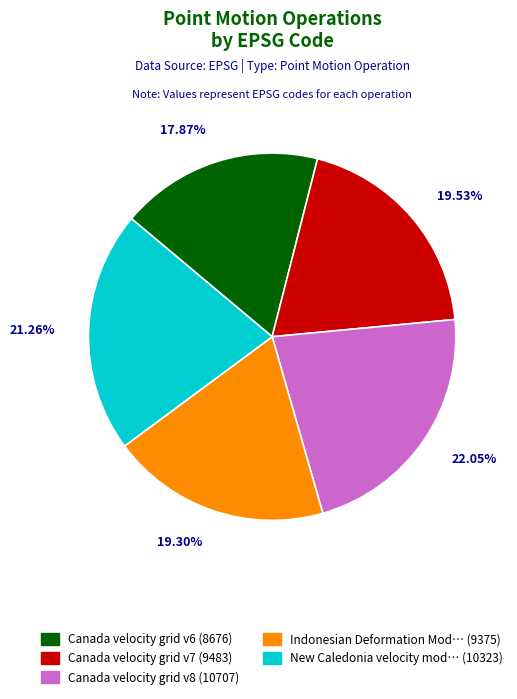

Is there any slice that represents more than half of the pie?

No